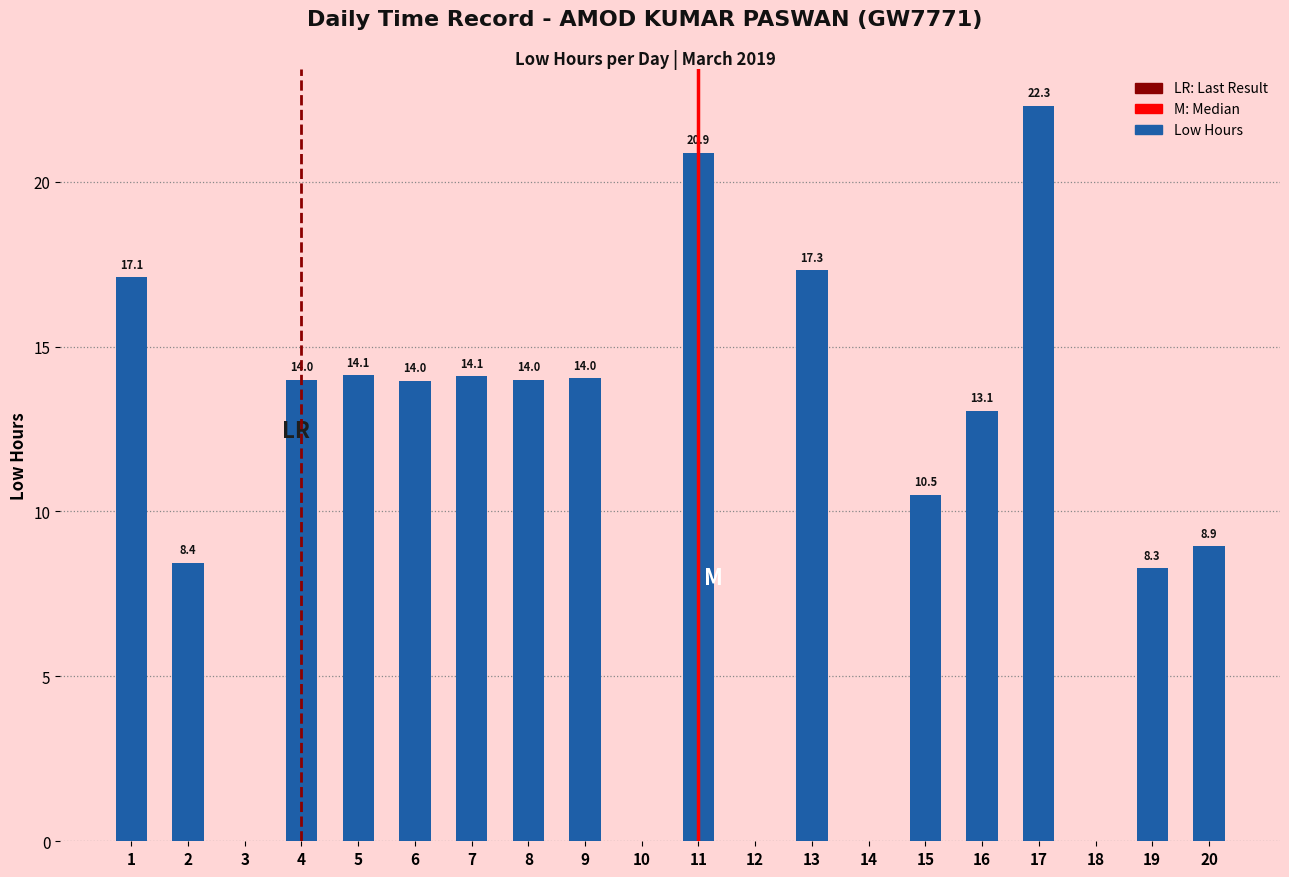

The value at 11 is 20.9. True or false?

True